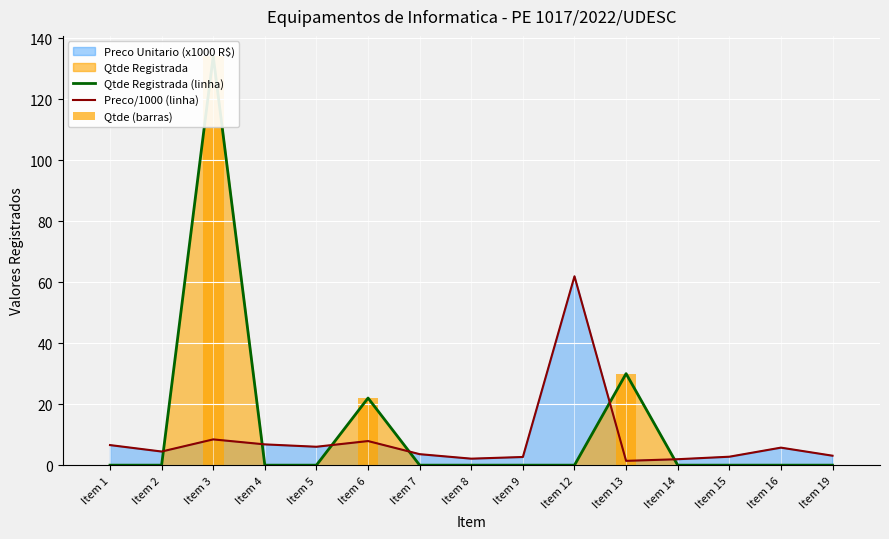

Rank the categories by Qtde Registrada (linha) value from highest to lowest.

Item 3, Item 13, Item 6, Item 1, Item 2, Item 4, Item 5, Item 7, Item 8, Item 9, Item 12, Item 14, Item 15, Item 16, Item 19